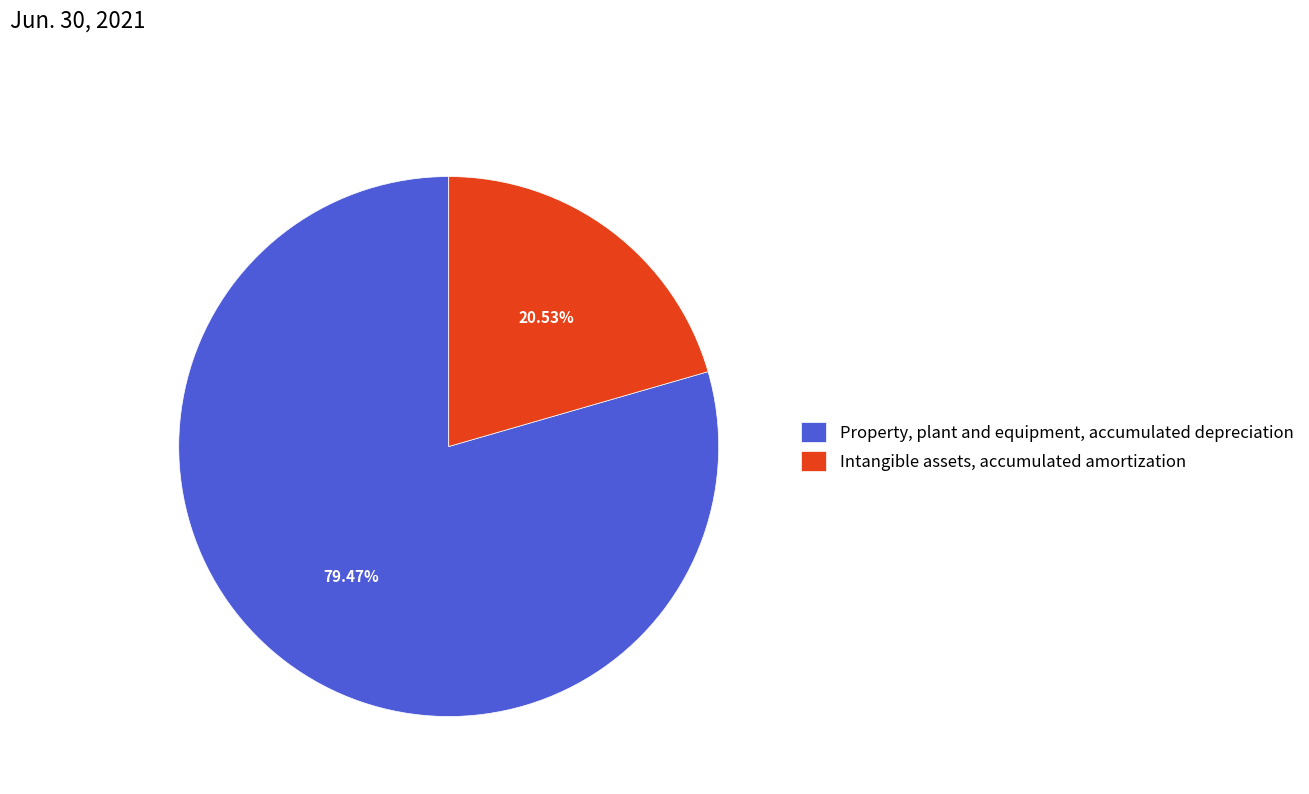

True or false: Property, plant and equipment, accumulated depreciation accounts for 93% of the total.

False